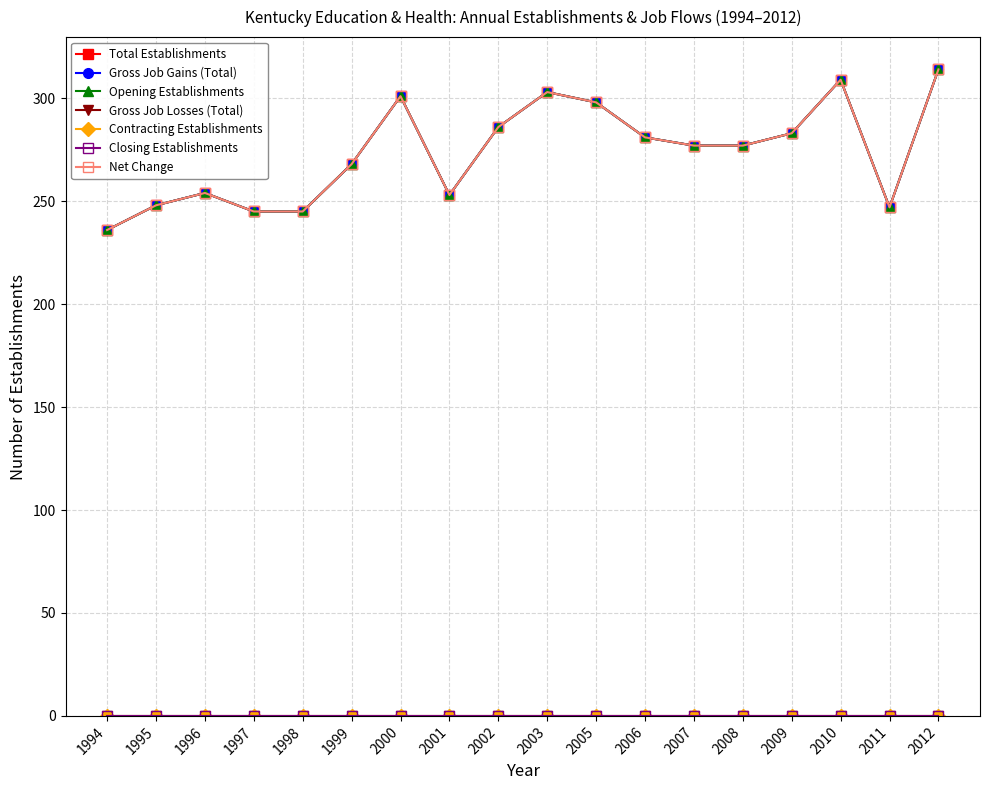

Does the chart have visible grid lines?

Yes